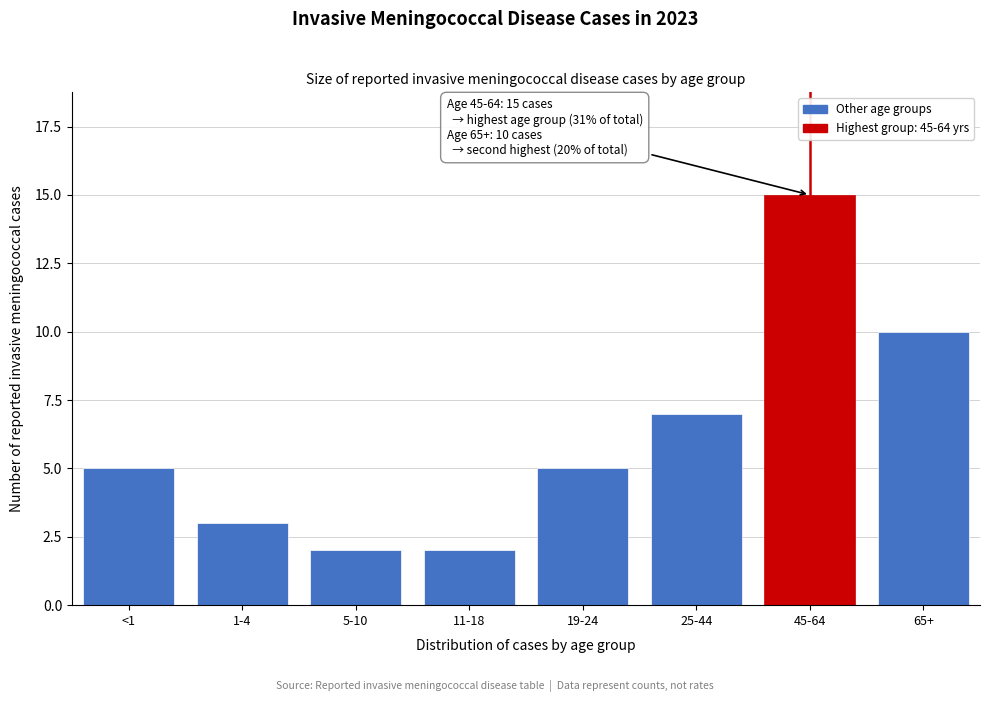

Reading right to left, list all the values displayed in this chart.

65+=10	45-64=15	25-44=7	19-24=5	11-18=2	5-10=2	1-4=3	<1=5